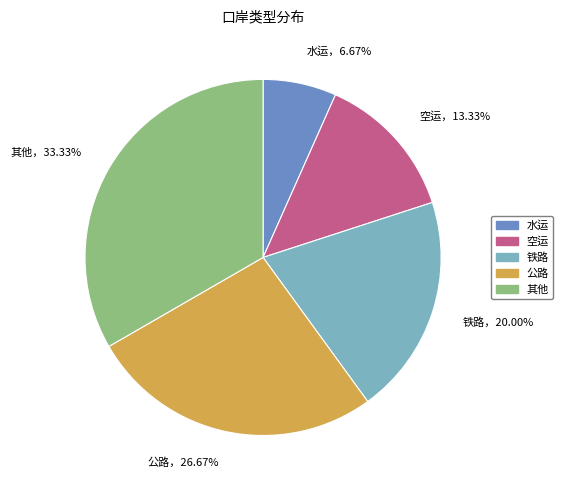

What is the ratio of the value at 铁路 to the value at 空运?

1.5